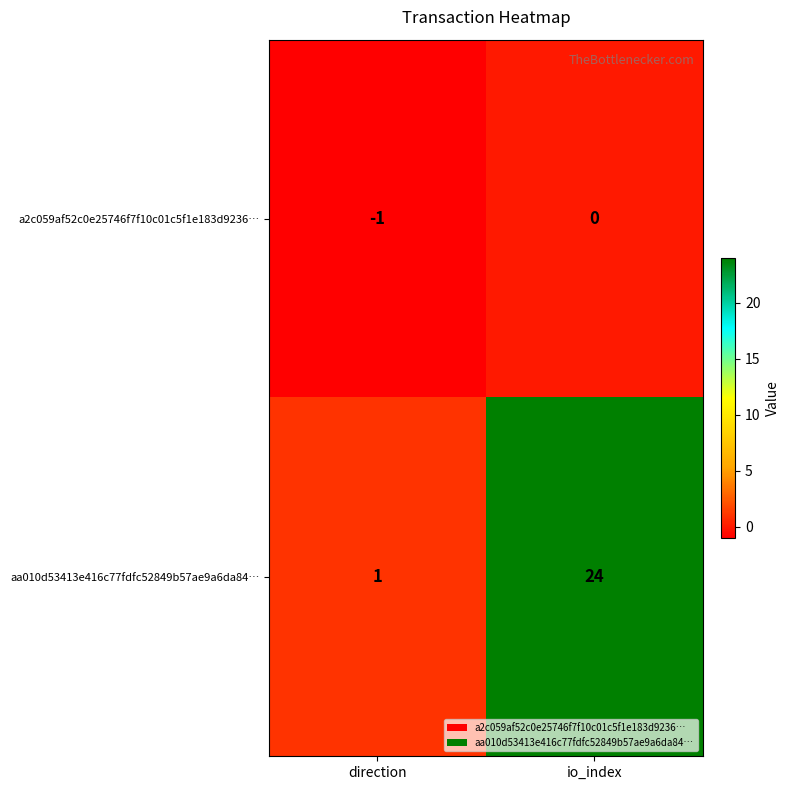

At which label is aa010d53413e416c77fdfc52849b57ae9a6da84… closest to 12?

direction